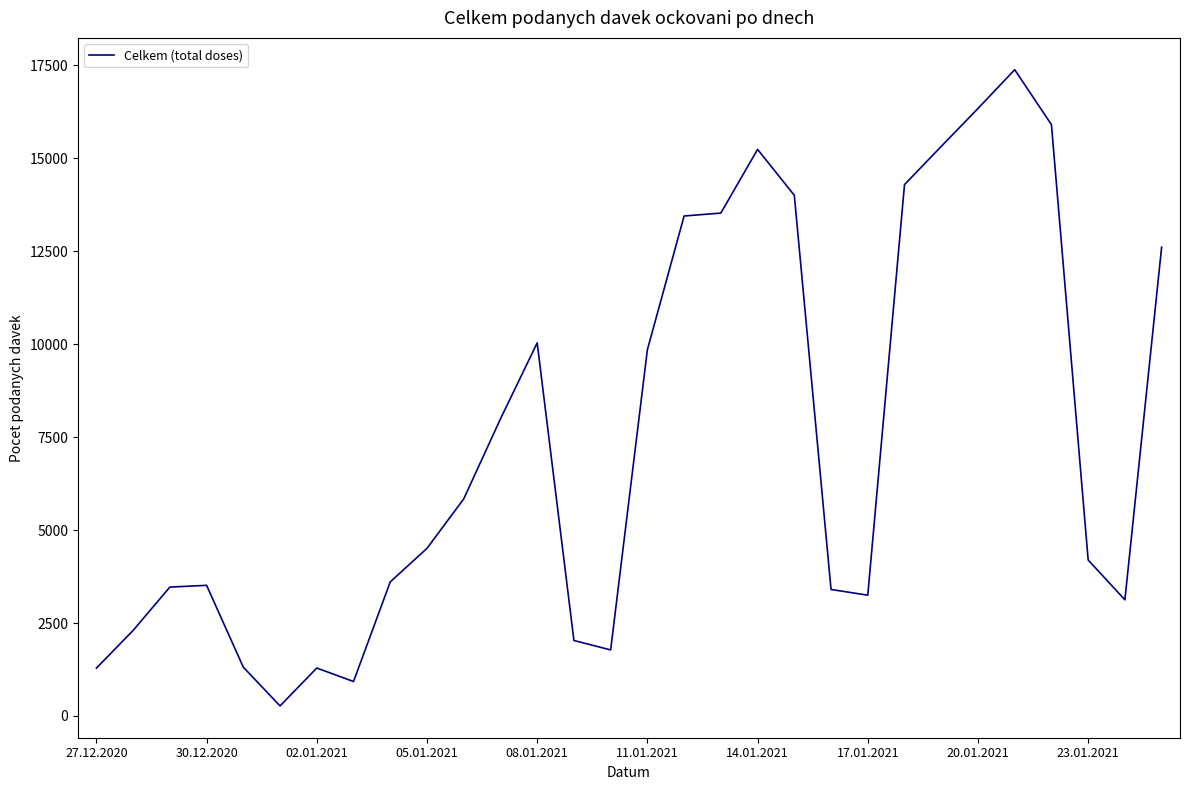

What is the difference between the second highest and second lowest values?

15413